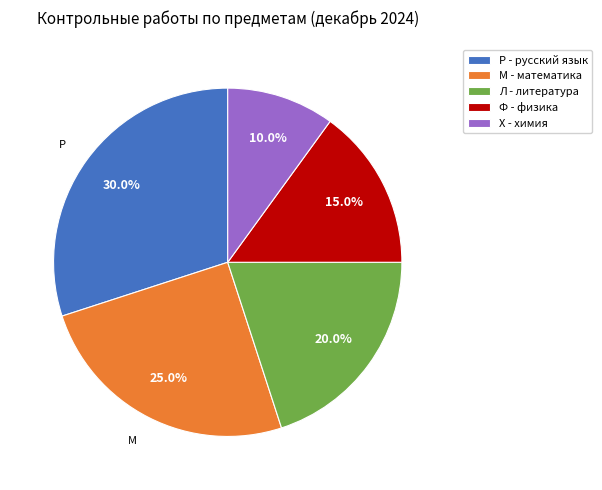

Count the number of slices in the pie.

5